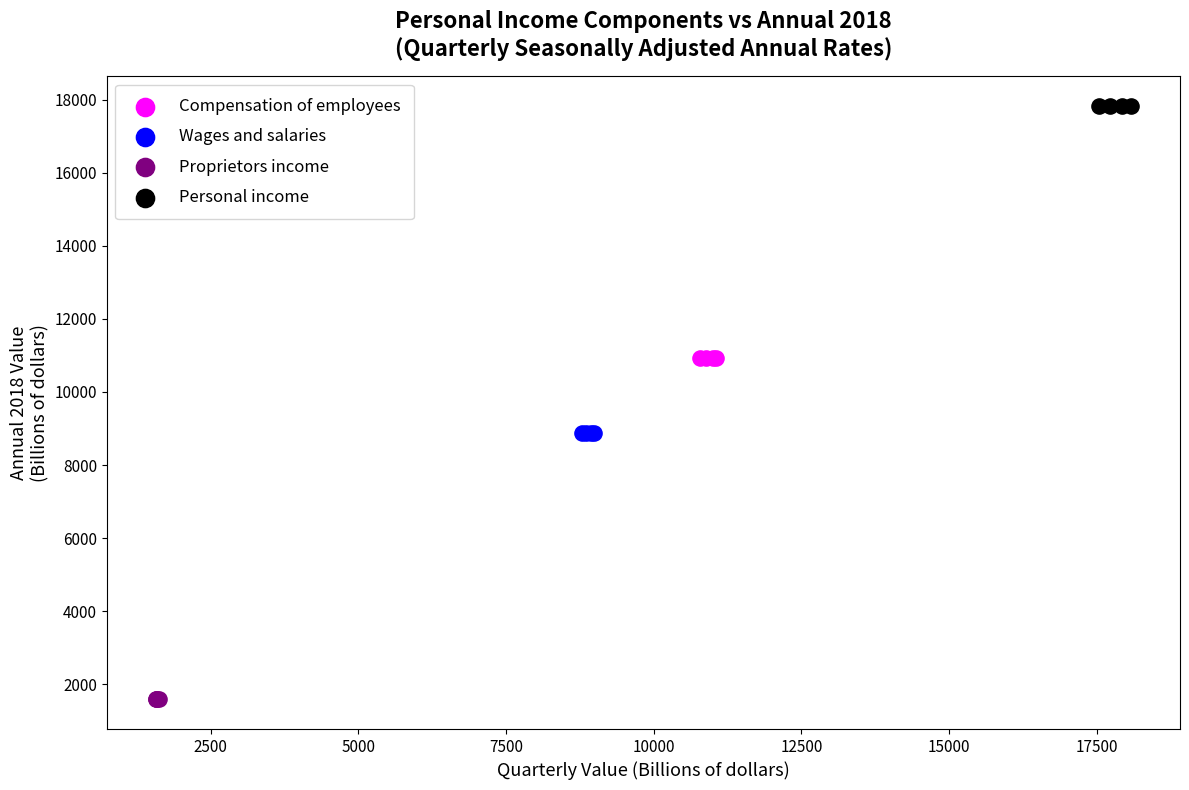

Which series contains the lowest Y value?

Proprietors income